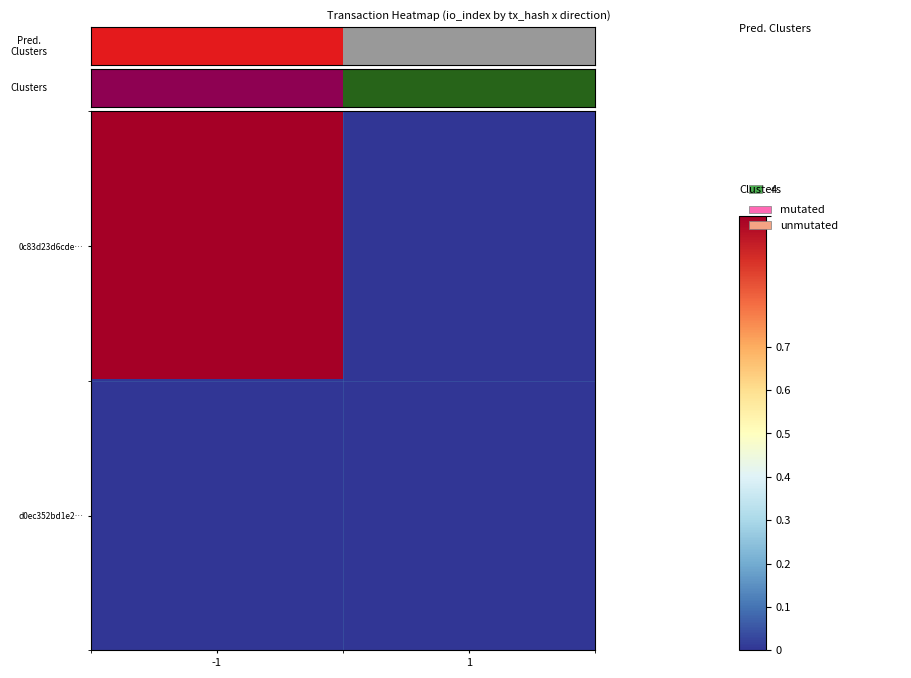

At how many categories does at least one series exceed 0?

1